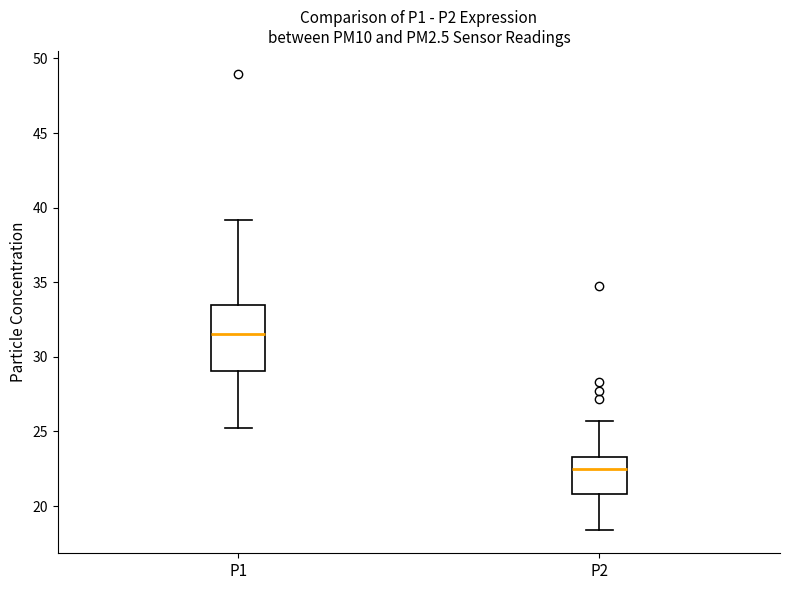

Where is the lower edge of the box for P1 on the y-axis? The values are not printed on the chart, so give them approximately, as read against the axis.

29.0